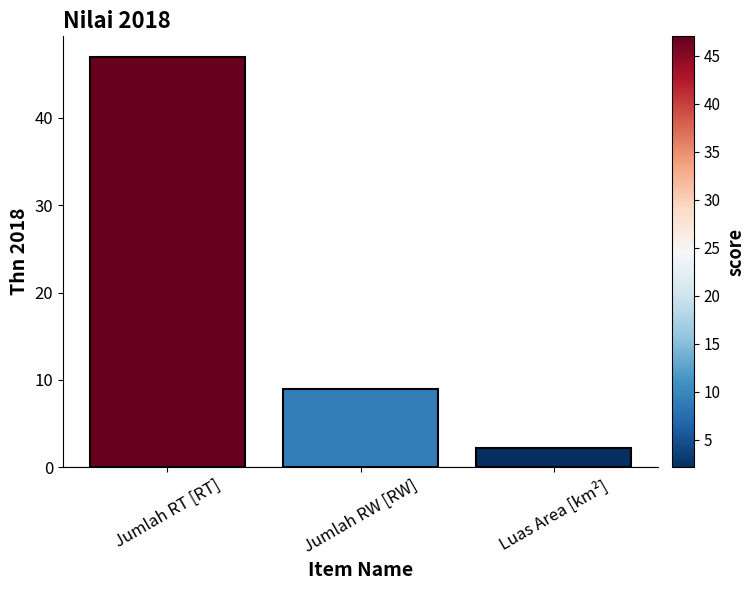

How many values are below 9?

1